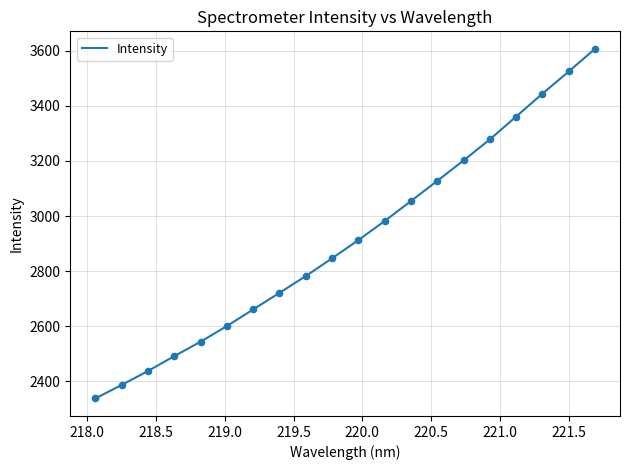

What is the difference between the maximum and minimum values?

1269.4